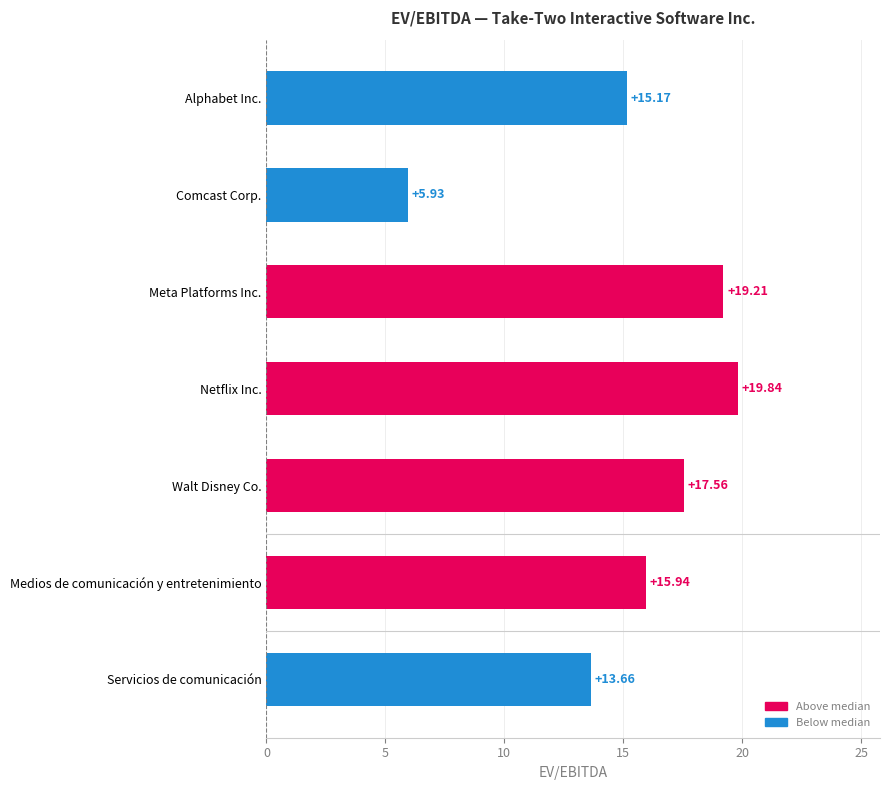

What is the label of the 5th bar from the bottom?

Meta Platforms Inc.